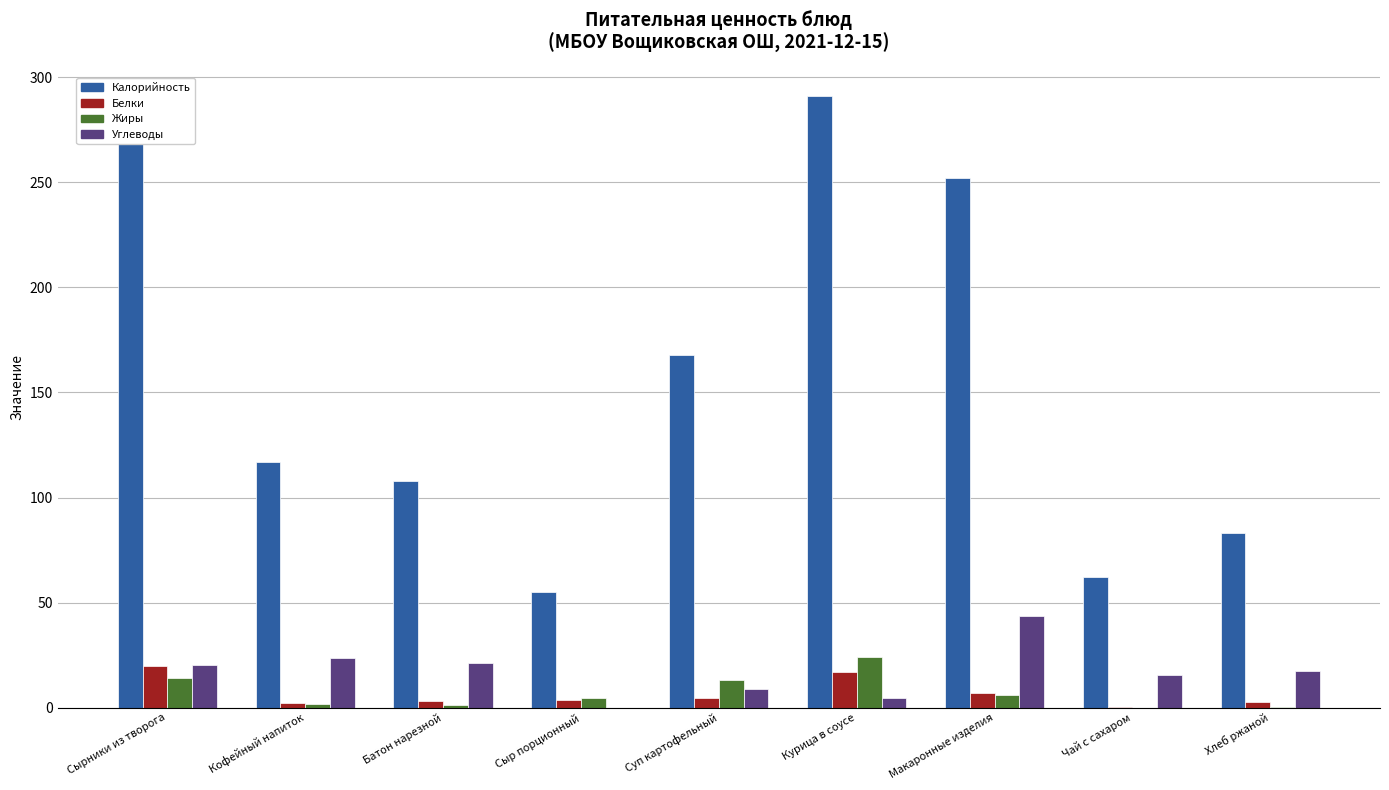

The Калорийность series shows 117.0 at Кофейный напиток. True or false?

True